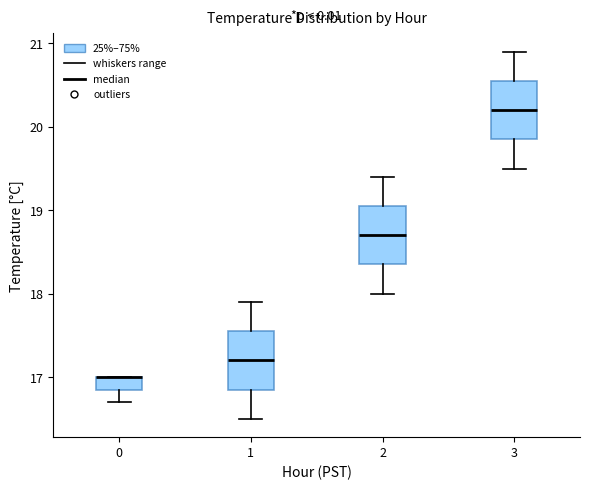

Where is the upper edge of the box at x = 1 on the y-axis? The values are not printed on the chart, so give them approximately, as read against the axis.

17.6